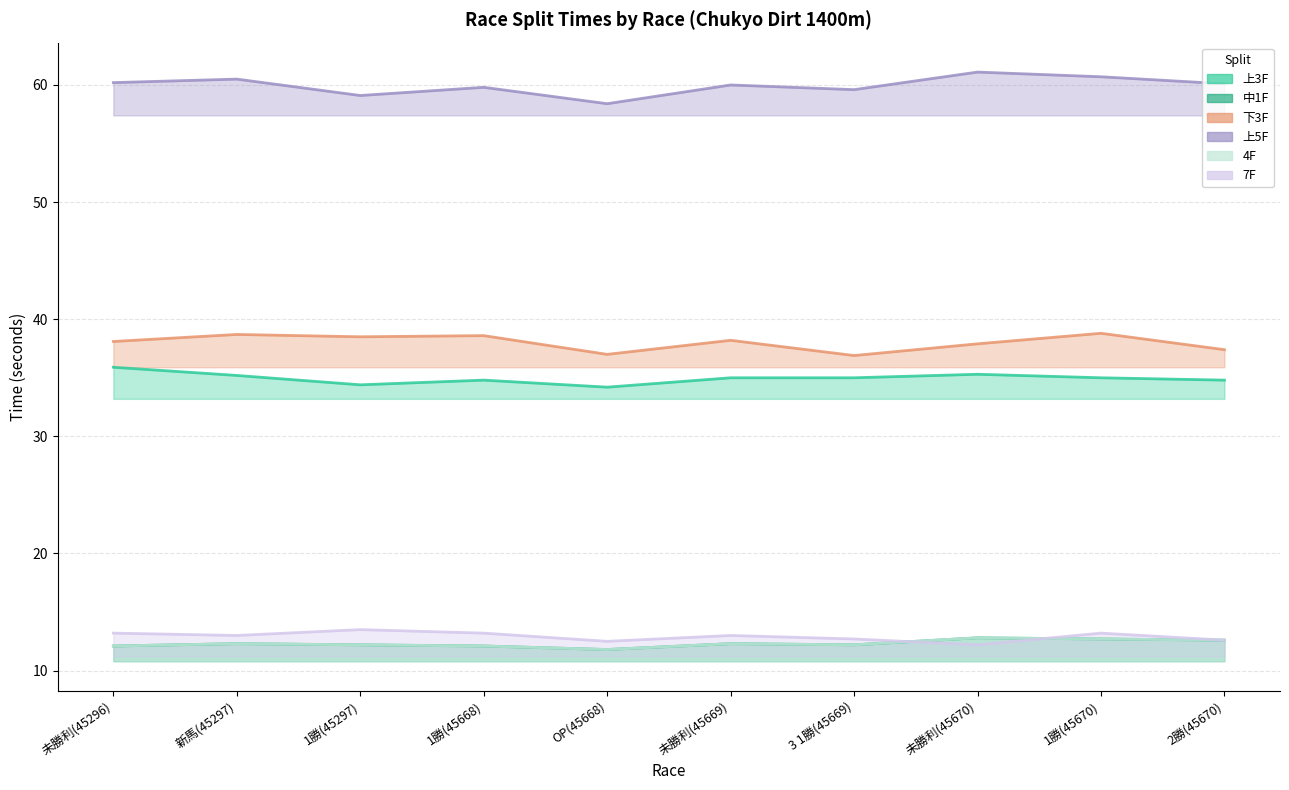

At which label does 上5F first exceed 60?

未勝利(45296)